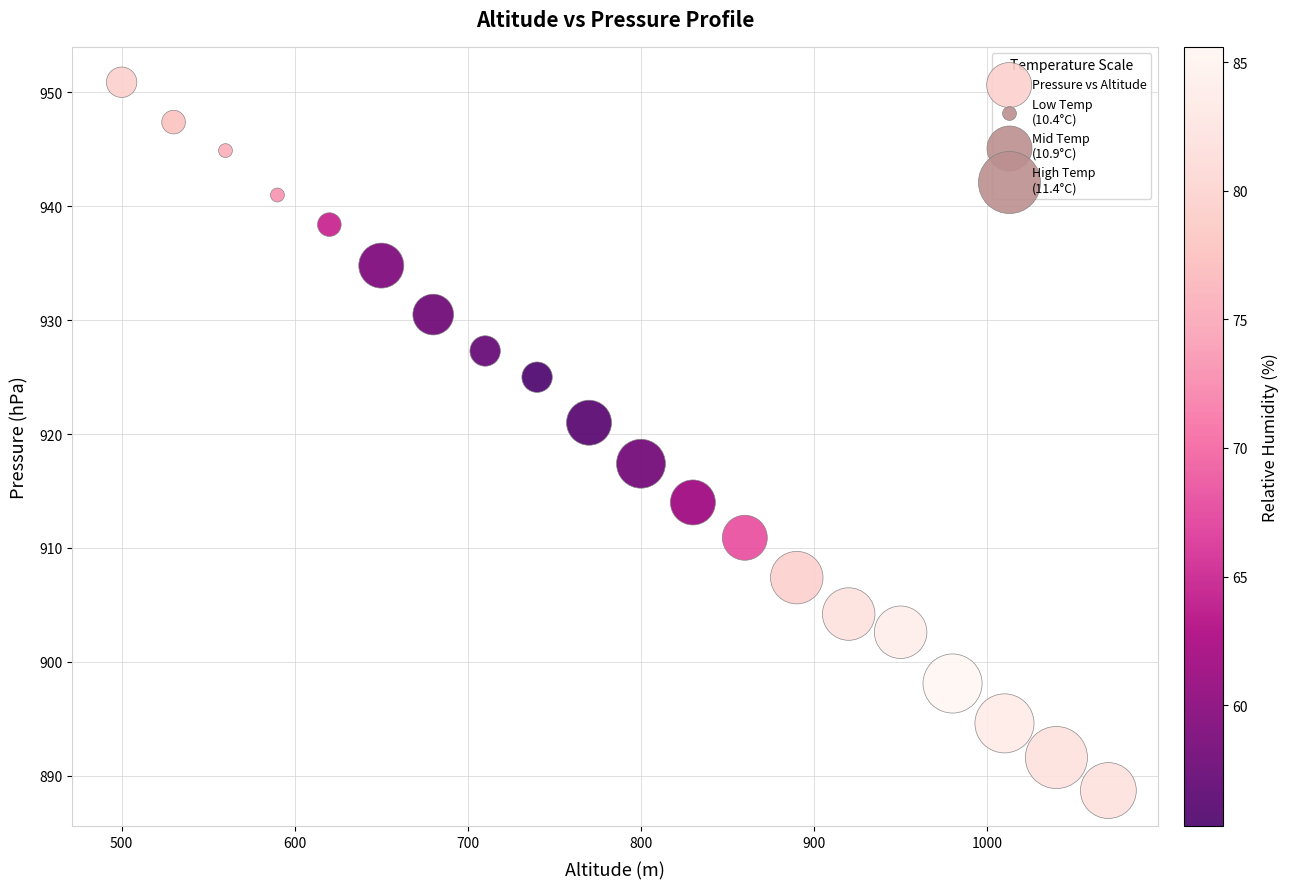

What is the range of X values (max minus min)?

570.0